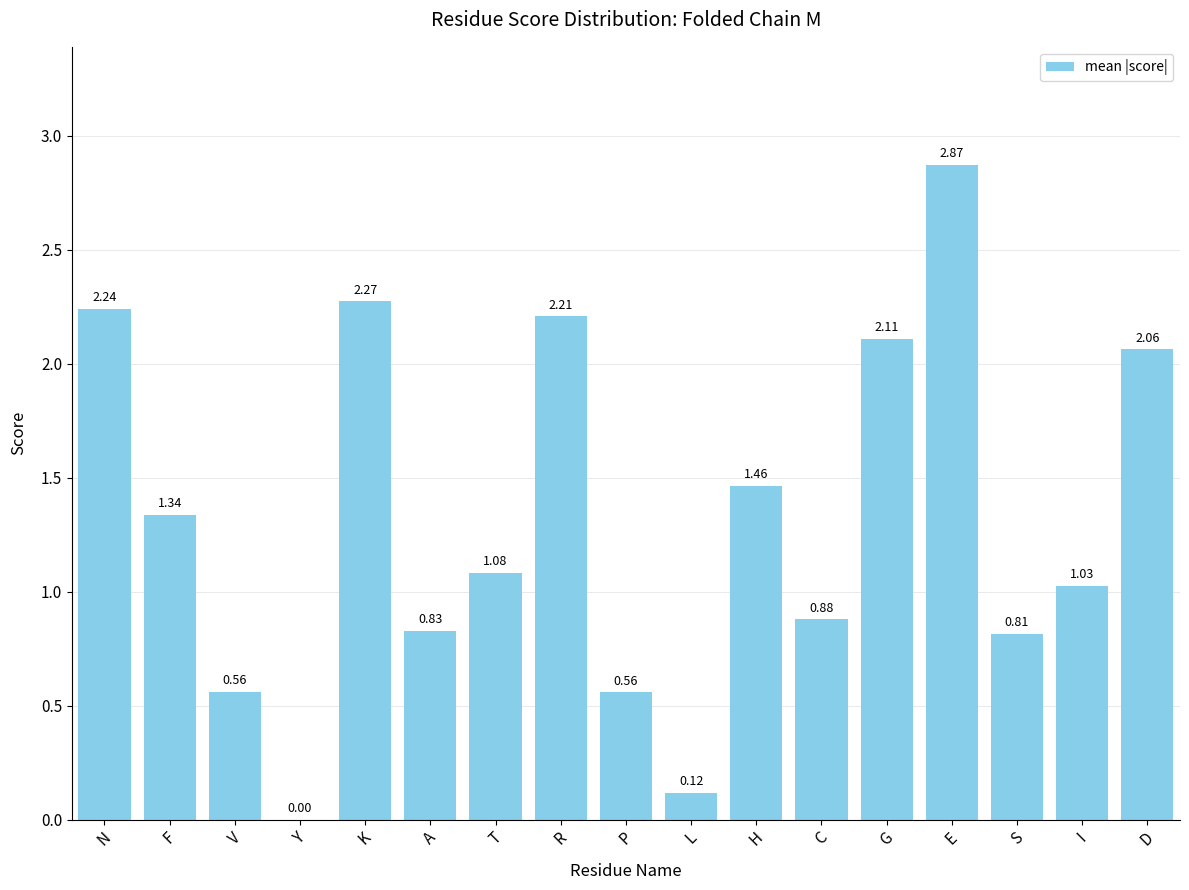

Count the number of categories in the chart.

17